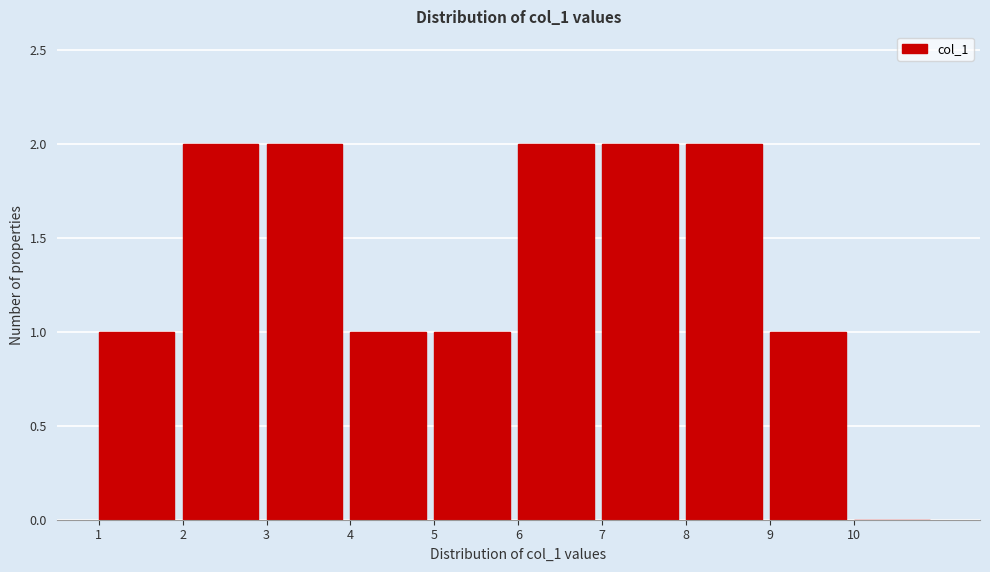

How tall is the bar that spans 5 to 6 on the x-axis? The values are not printed on the chart, so give them approximately, as read against the axis.

1